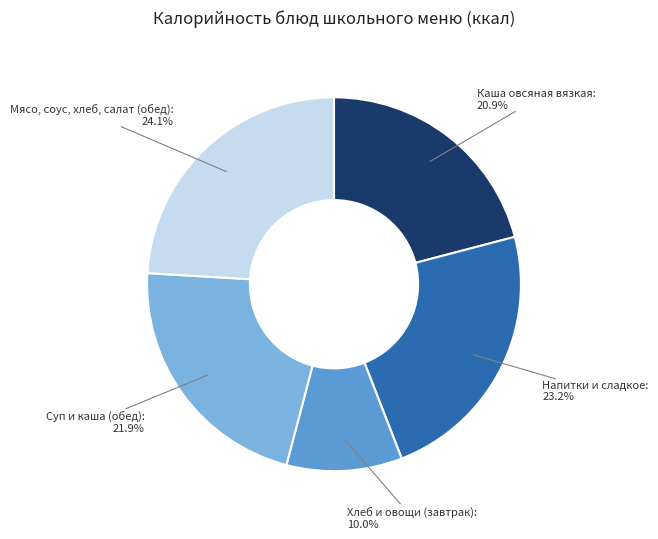

Is there any slice that represents more than half of the pie?

No